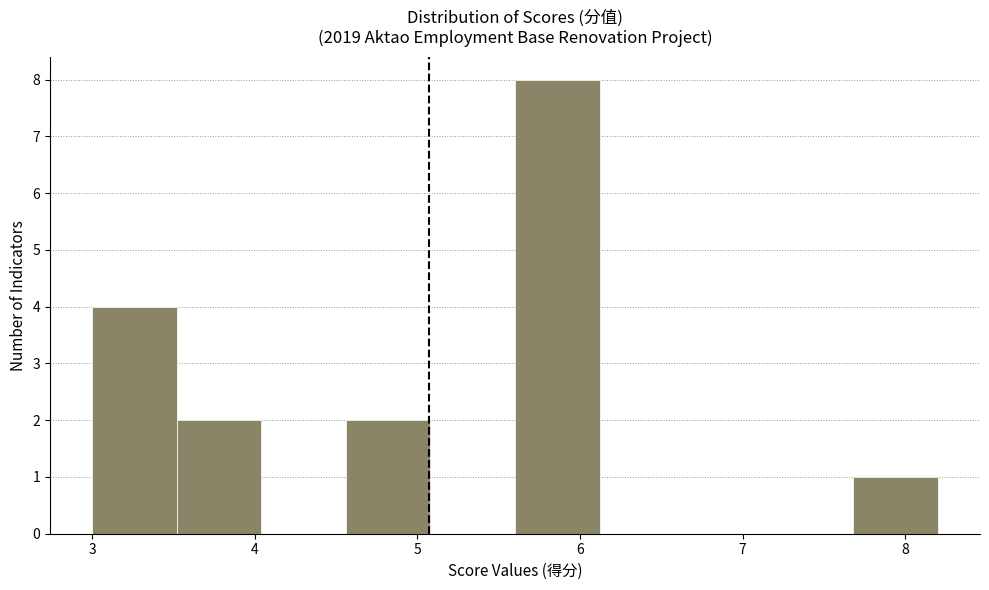

Over which range of the x-axis is the bar tallest?

5.60 to 6.12